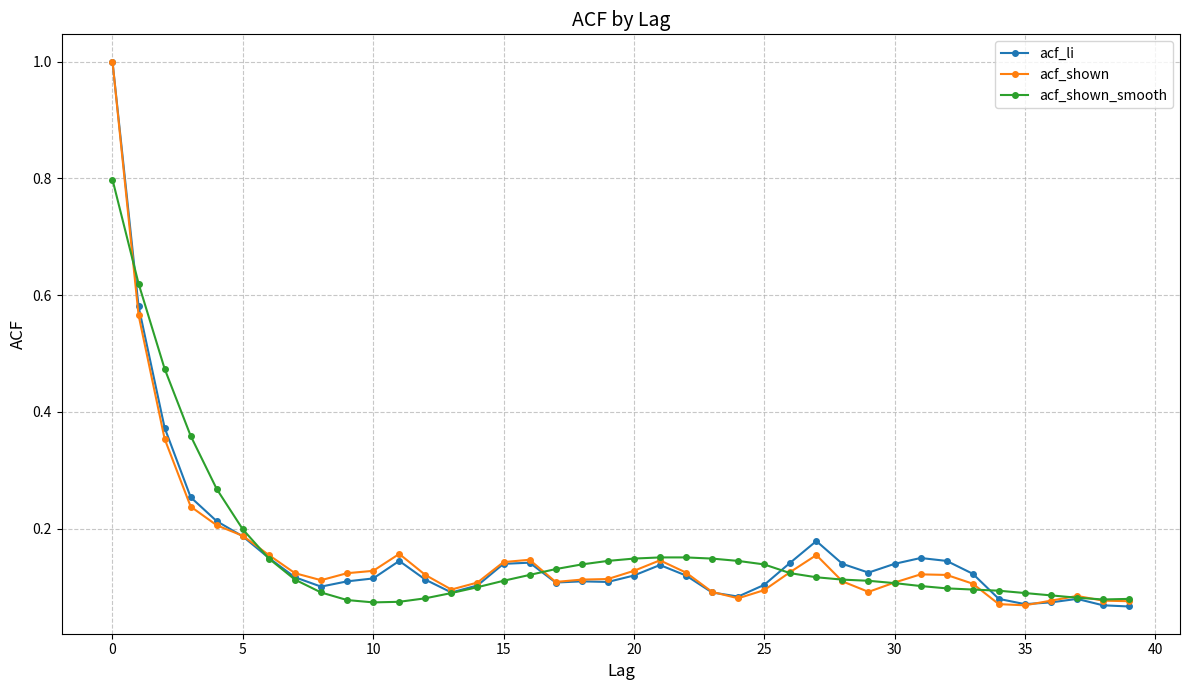

Count the acf_shown_smooth values in the range 0 to 1.

40